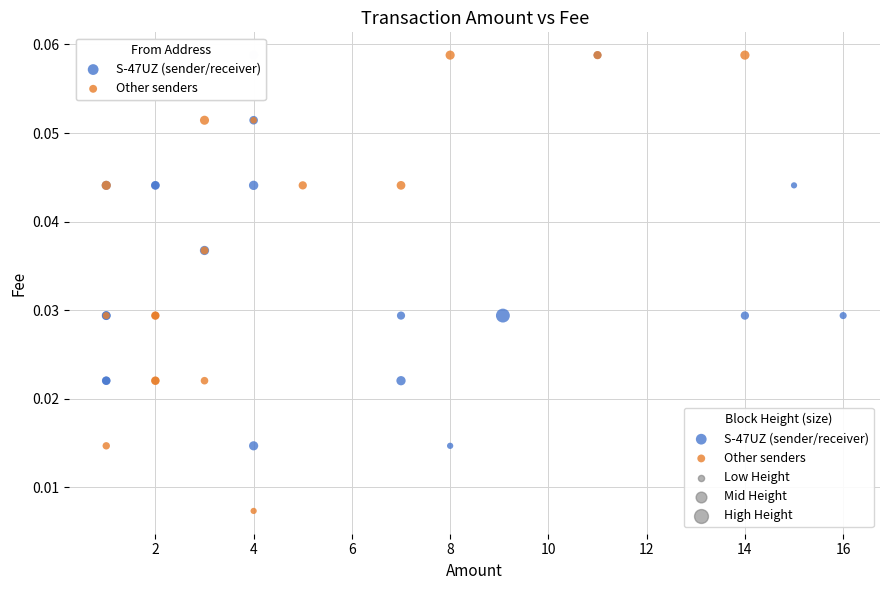

Which series has the largest Y range (max minus min)?

Other senders